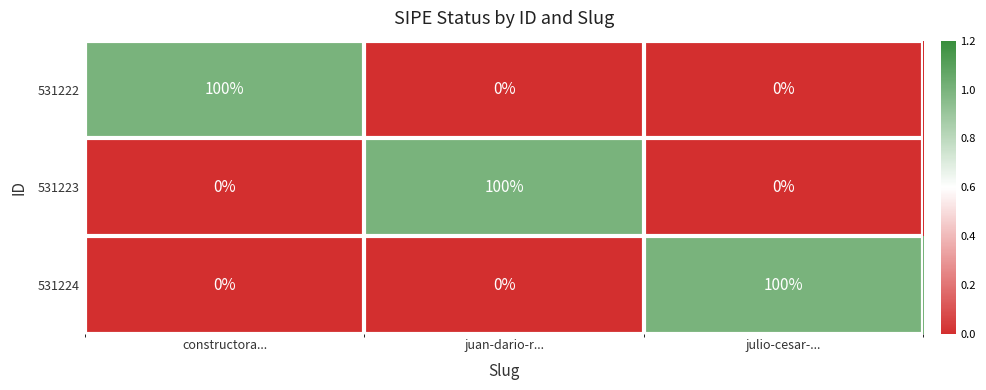

At how many categories does at least one series exceed 92?

3